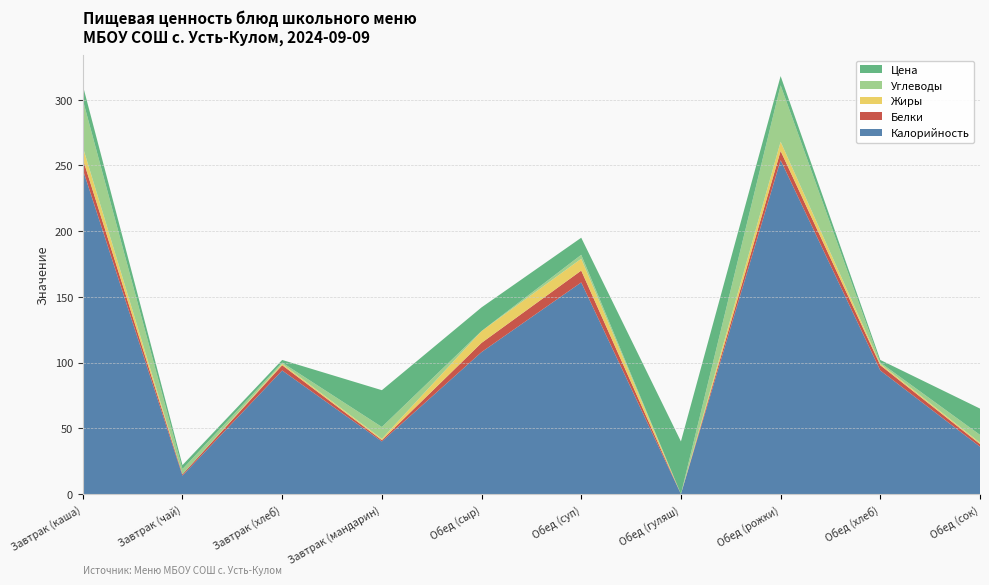

Reading left to right, extract all data points from this chart.

Калорийность: Завтрак (каша)=247	Завтрак (чай)=14	Завтрак (хлеб)=94	Завтрак (мандарин)=40	Обед (сыр)=108	Обед (суп)=161	Обед (гуляш)=0	Обед (рожки)=254	Обед (хлеб)=94	Обед (сок)=36
Белки: Завтрак (каша)=8	Завтрак (чай)=1	Завтрак (хлеб)=4	Завтрак (мандарин)=1	Обед (сыр)=7	Обед (суп)=9	Обед (гуляш)=0	Обед (рожки)=7	Обед (хлеб)=4	Обед (сок)=2
Жиры: Завтрак (каша)=9	Завтрак (чай)=0	Завтрак (хлеб)=1	Завтрак (мандарин)=1	Обед (сыр)=9	Обед (суп)=9	Обед (гуляш)=0	Обед (рожки)=7	Обед (хлеб)=1	Обед (сок)=1
Углеводы: Завтрак (каша)=36	Завтрак (чай)=4	Завтрак (хлеб)=1	Завтрак (мандарин)=9	Обед (сыр)=0	Обед (суп)=3	Обед (гуляш)=0	Обед (рожки)=43	Обед (хлеб)=1	Обед (сок)=6
Цена: Завтрак (каша)=11	Завтрак (чай)=3	Завтрак (хлеб)=2	Завтрак (мандарин)=28	Обед (сыр)=18	Обед (суп)=13	Обед (гуляш)=40	Обед (рожки)=7	Обед (хлеб)=2	Обед (сок)=20